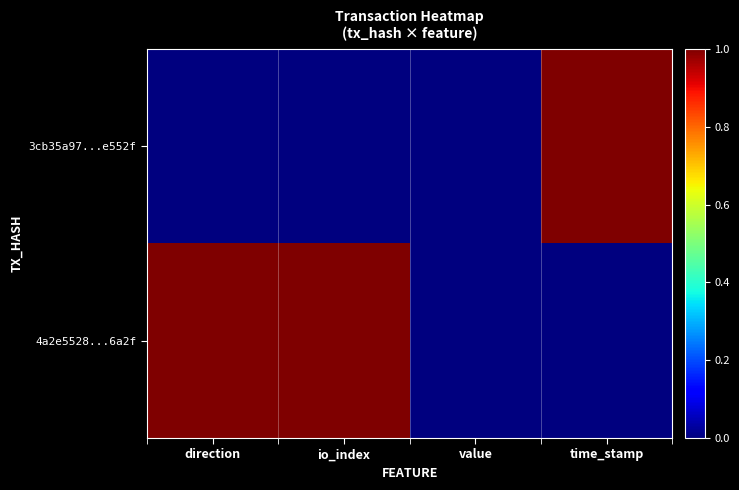

At how many categories does at least one series exceed 0?

3